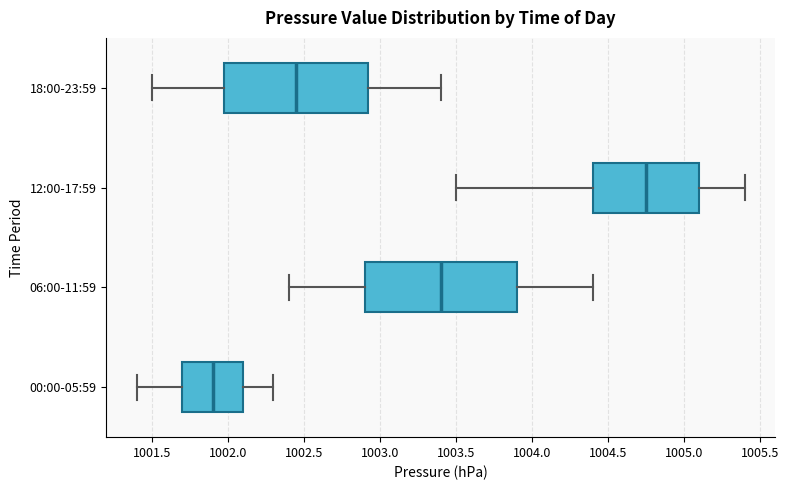

Reading bottom to top, read every box against the x-axis: the position of its median line, the range the box covers, and the ends of its whiskers. The values are not printed on the chart, so give them approximately, as read against the axis.

00:00-05:59: median 1001.90, box 1001.70 to 1002.10, whiskers 1001.40 to 1002.30
06:00-11:59: median 1003.40, box 1002.90 to 1003.90, whiskers 1002.40 to 1004.40
12:00-17:59: median 1004.75, box 1004.40 to 1005.10, whiskers 1003.50 to 1005.40
18:00-23:59: median 1002.45, box 1002.00 to 1002.95, whiskers 1001.50 to 1003.40